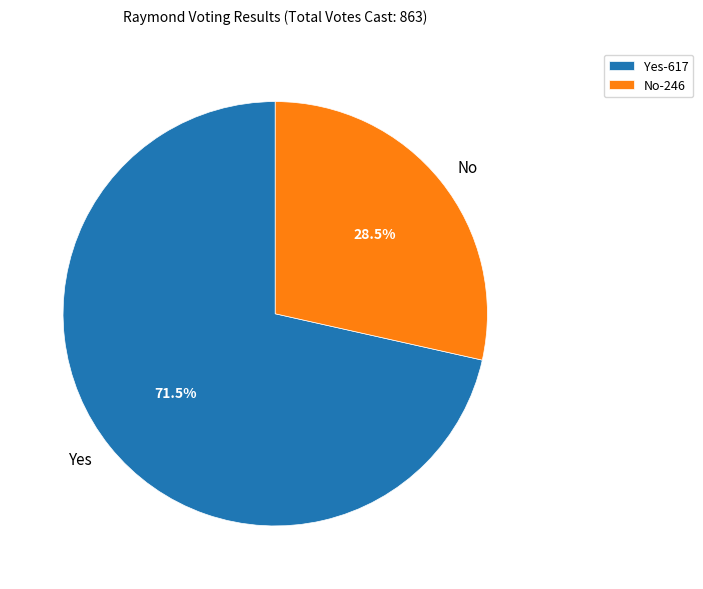

Which category has the biggest portion of the pie?

Yes